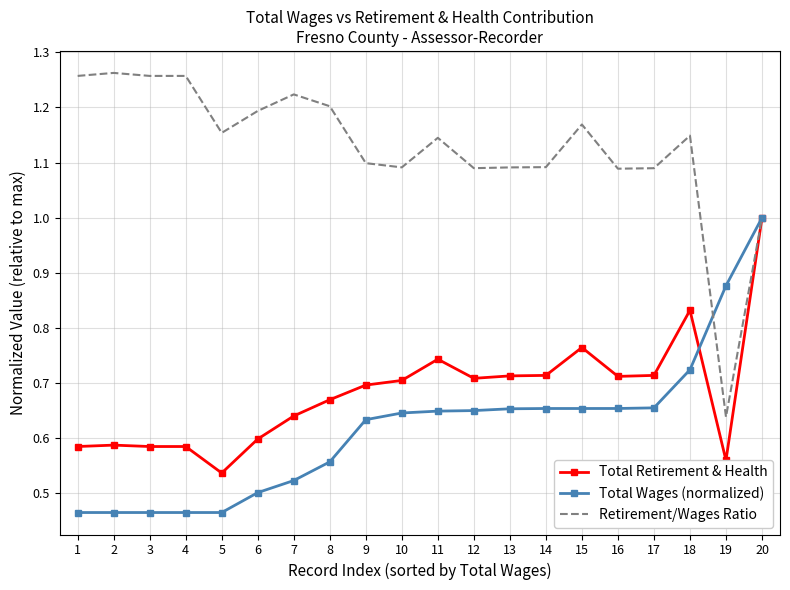

Rank the series at 16 from lowest to highest value.

Total Wages (normalized), Total Retirement & Health, Retirement/Wages Ratio